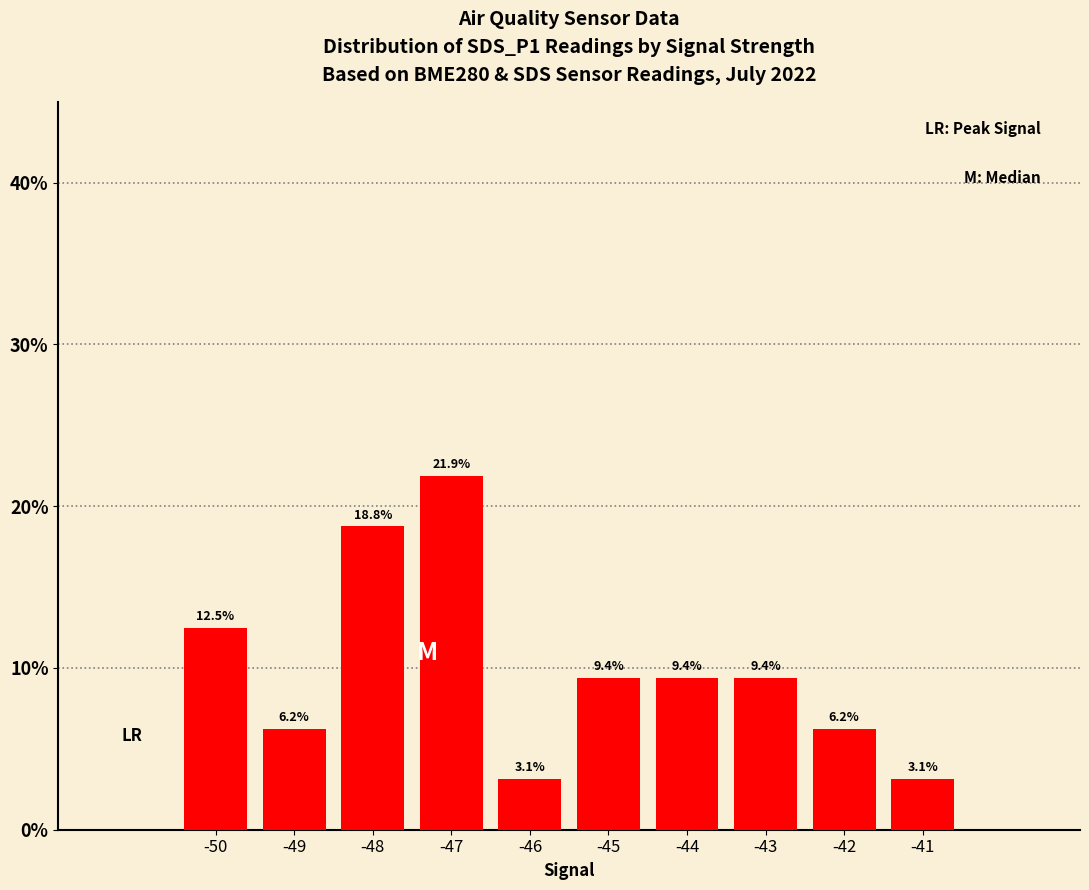

How many bars are there in total?

10